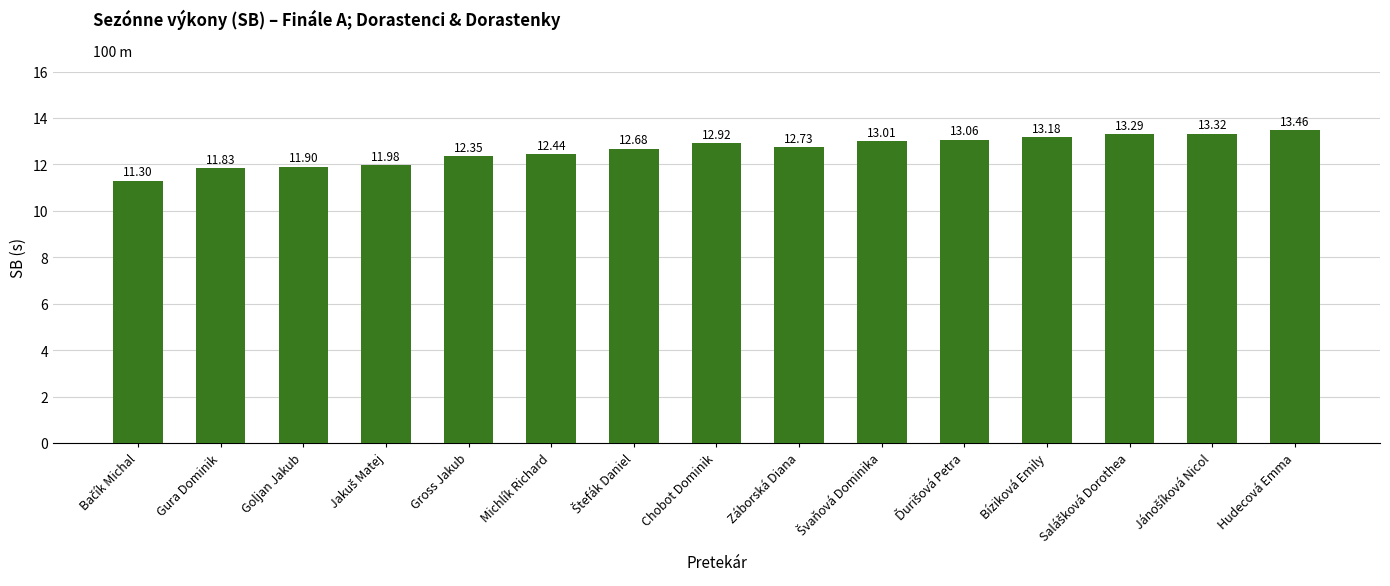

At which label does the data first exceed 12?

Gross Jakub